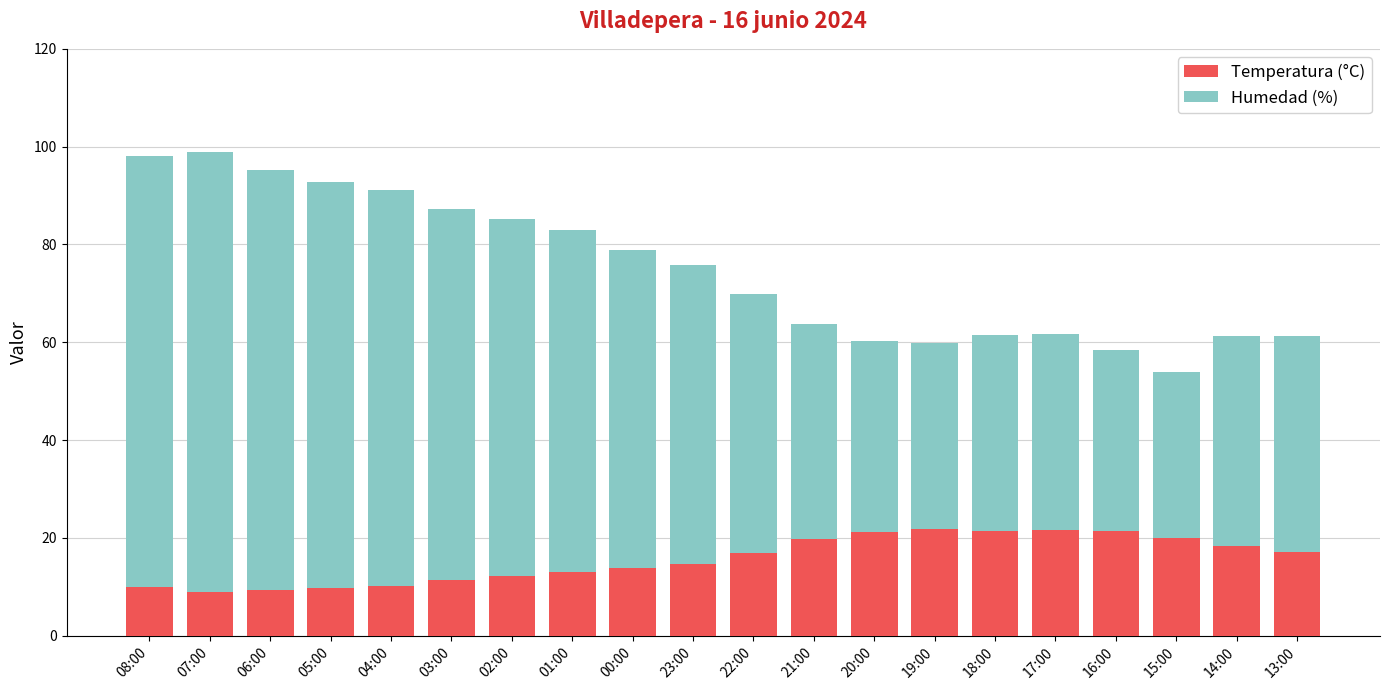

True or false: Temperatura (°C) has a value of 2.9 at 00:00.

False